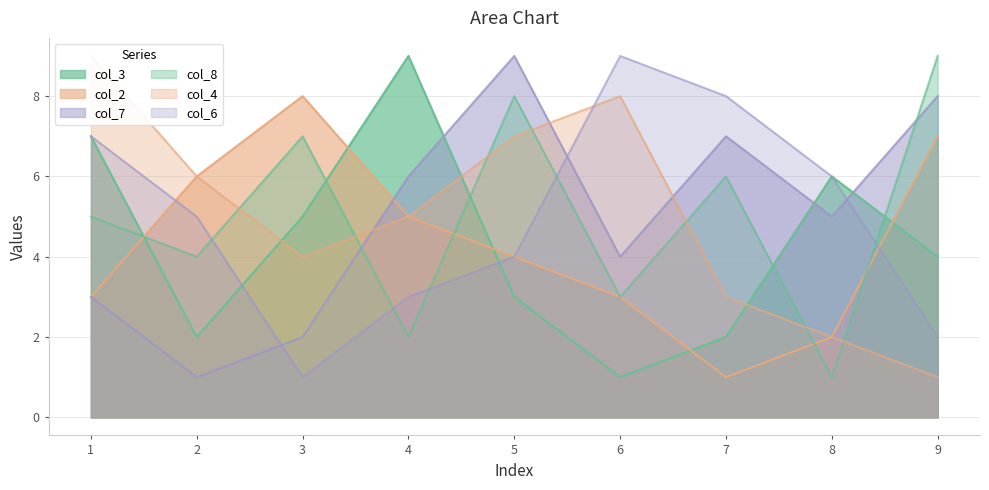

How many interior local valleys does the col_4 series have?

1